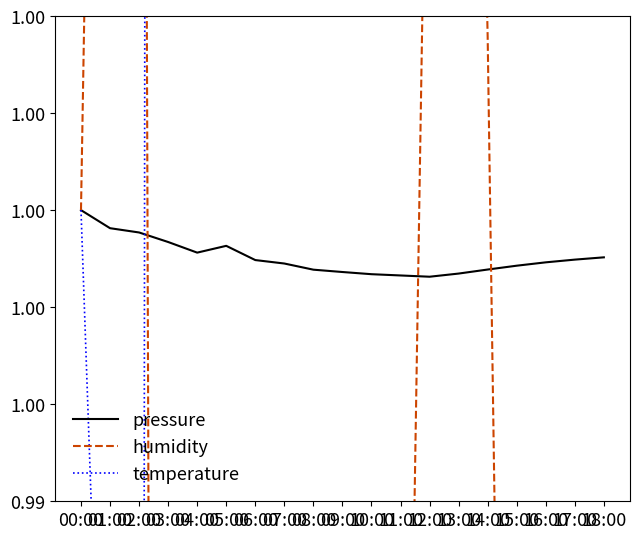

How many data points does each series have?

19